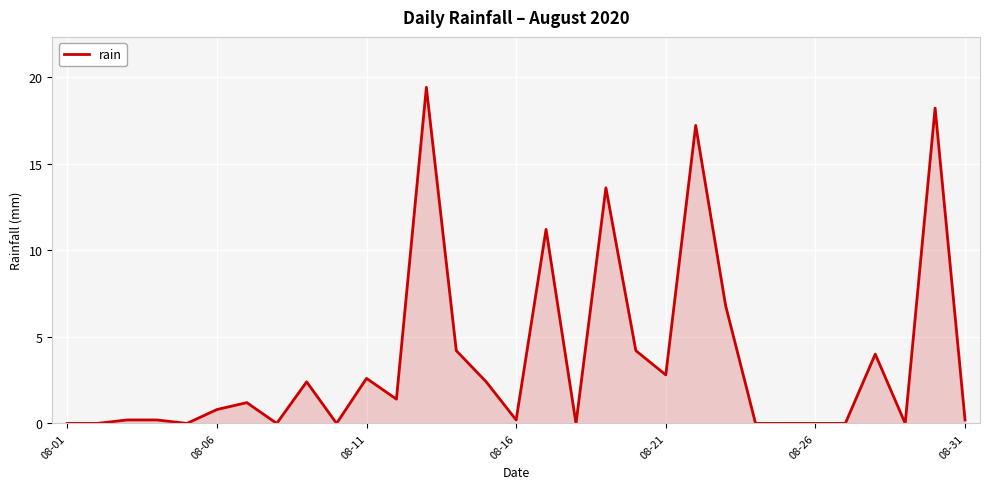

What is the greatest value displayed?

19.4